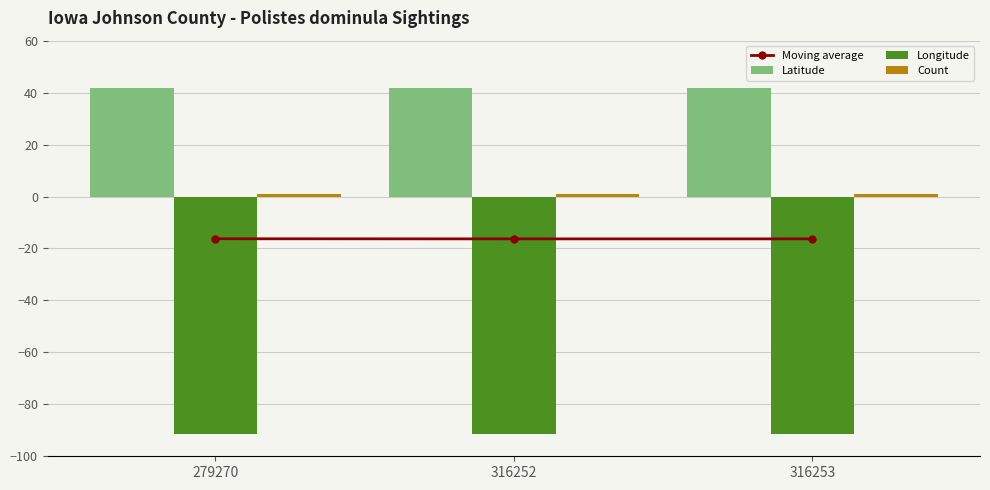

Rank the series at 279270 from highest to lowest value.

Latitude, Count, Moving average, Longitude